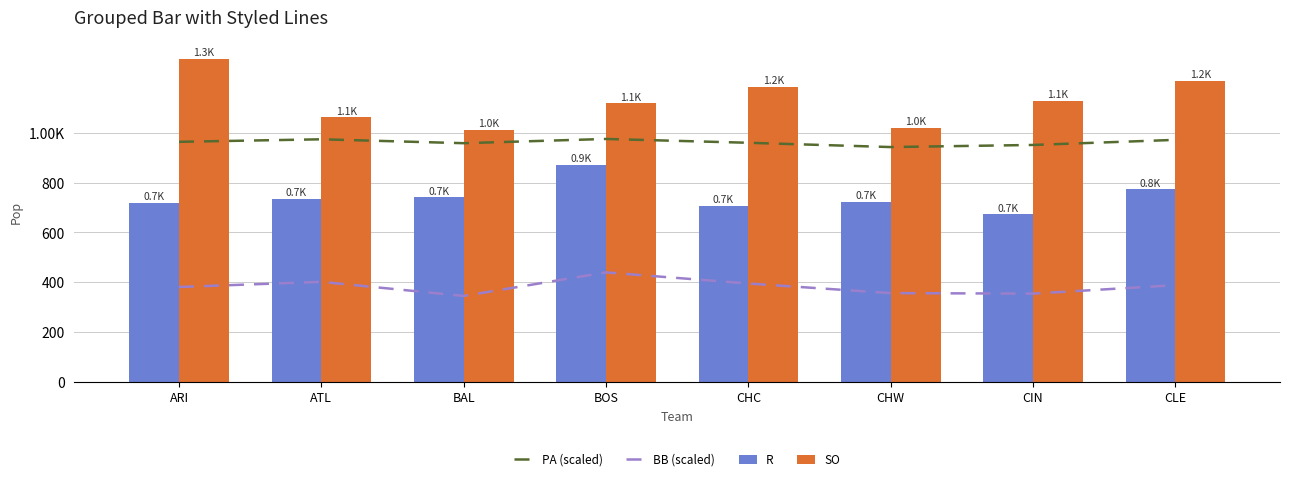

What is the difference between the R values at CHC and CLE?

66.0